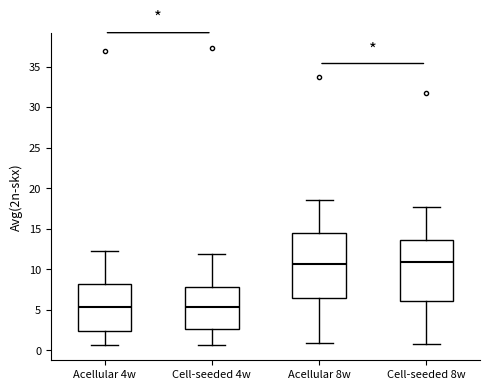

Which box is the tallest, from its lower edge to its upper edge?

Acellular 8w